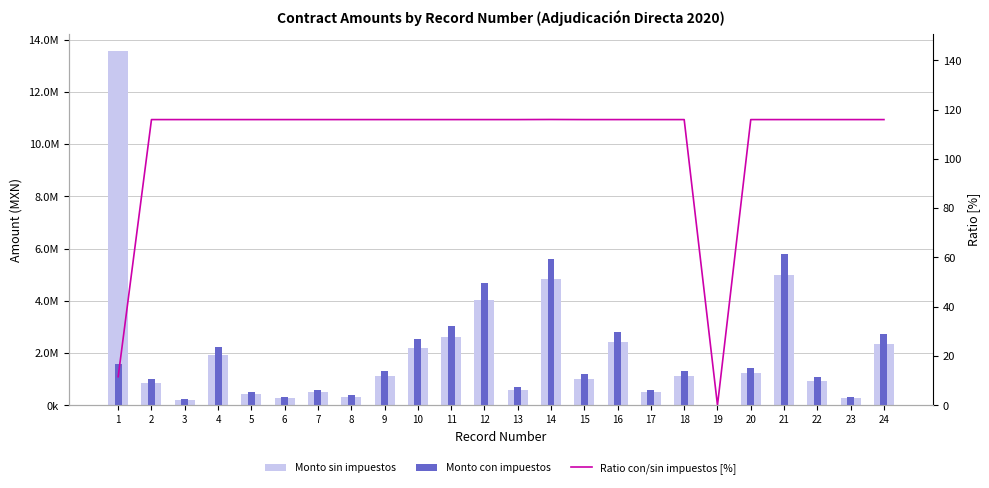

Reading right to left, transcribe all the data shown in this chart.

Monto sin impuestos: 24=2352266.6	23=267839.0	22=944320.3	21=5005974.6	20=1219738.3	19=0.0	18=1135278.7	17=515221.5	16=2413730.5	15=1016951.3	14=4821720.6	13=587591.4	12=4031736.3	11=2628554.9	10=2176862.0	9=1133235.2	8=334513.0	7=495431.2	6=259327.6	5=431448.2	4=1934467.0	3=196409.8	2=860296.0	1=13555551.6
Monto con impuestos: 24=2728629.3	23=310693.2	22=1095411.5	21=5806930.5	20=1414896.5	19=0.0	18=1316923.3	17=597656.9	16=2799927.3	15=1179663.5	14=5595195.9	13=681606.0	12=4676814.1	11=3049123.7	10=2525159.9	9=1314552.8	8=388035.1	7=574700.2	6=300820.0	5=500479.9	4=2243981.7	3=227835.3	2=997943.4	1=1572439.9
Ratio con/sin impuestos [%]: 24=116.0	23=116.0	22=116.0	21=116.0	20=116.0	19=0.0	18=116.0	17=116.0	16=116.0	15=116.0	14=116.0	13=116.0	12=116.0	11=116.0	10=116.0	9=116.0	8=116.0	7=116.0	6=116.0	5=116.0	4=116.0	3=116.0	2=116.0	1=11.6